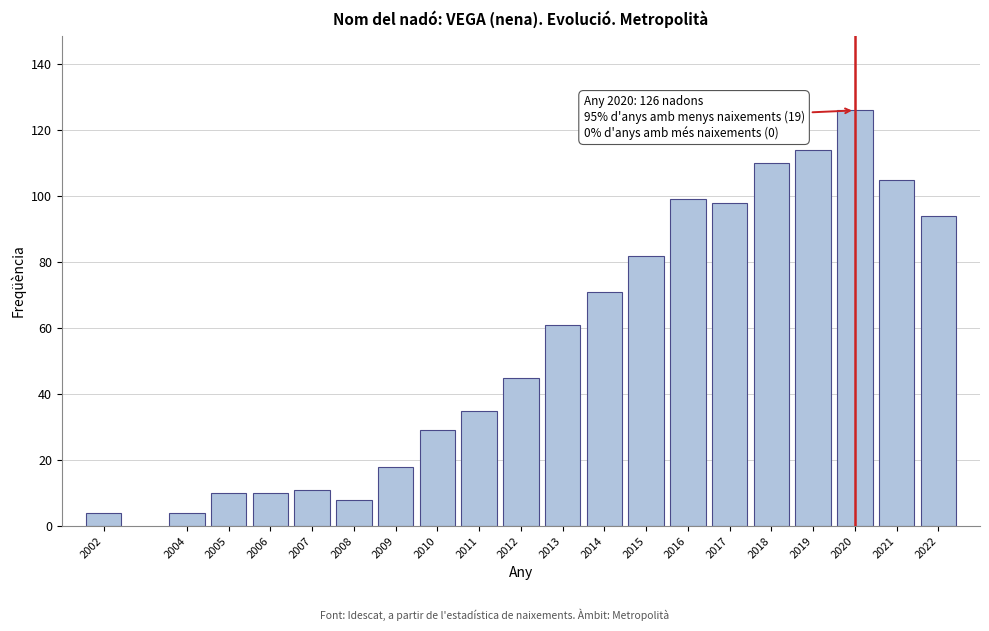

Reading left to right, transcribe all the data shown in this chart.

2002=4	2004=4	2005=10	2006=10	2007=11	2008=8	2009=18	2010=29	2011=35	2012=45	2013=61	2014=71	2015=82	2016=99	2017=98	2018=110	2019=114	2020=126	2021=105	2022=94